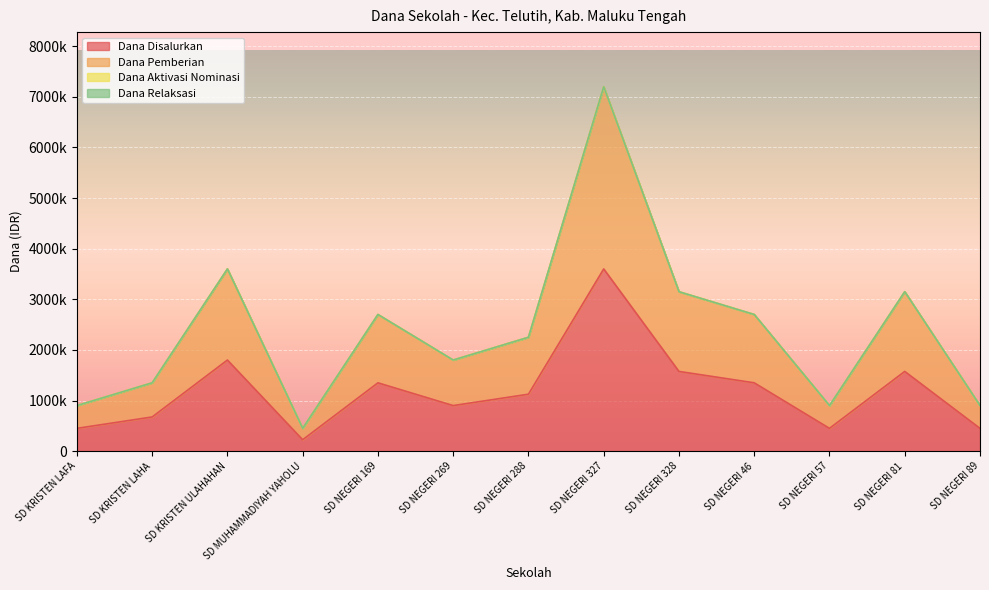

At which category is the sum across all series the highest?

SD NEGERI 327